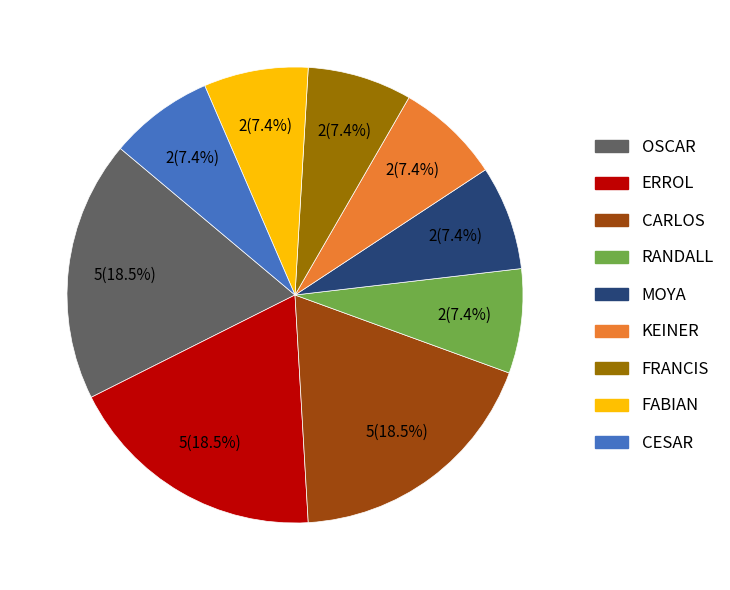

Is there a majority slice in this chart?

No